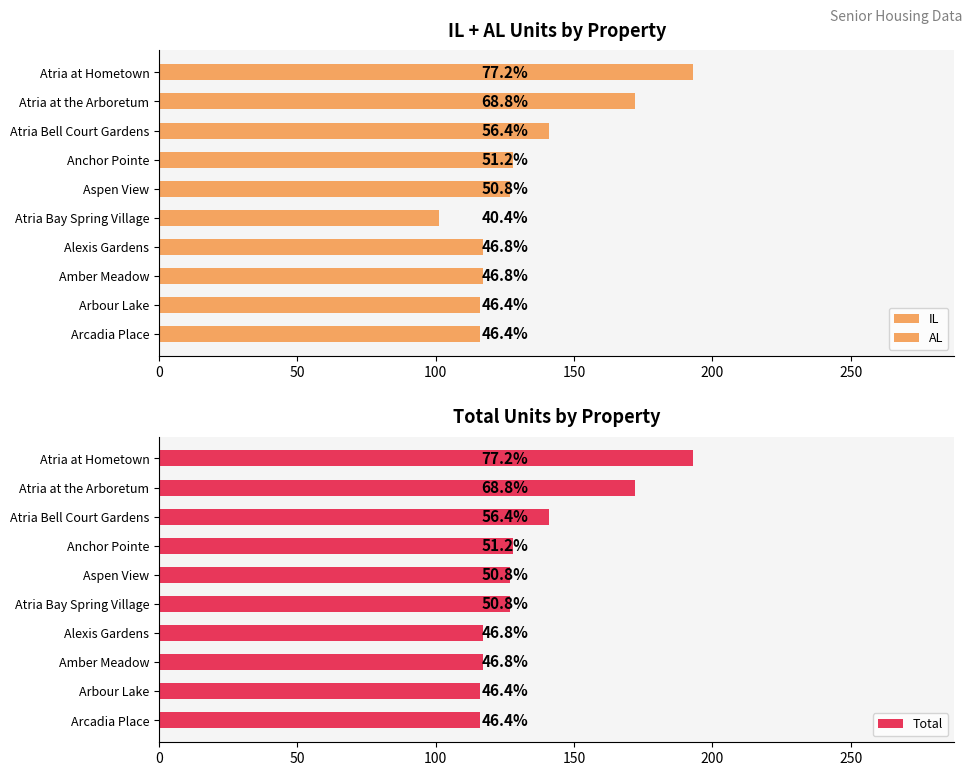

How many data points does each series have?

10